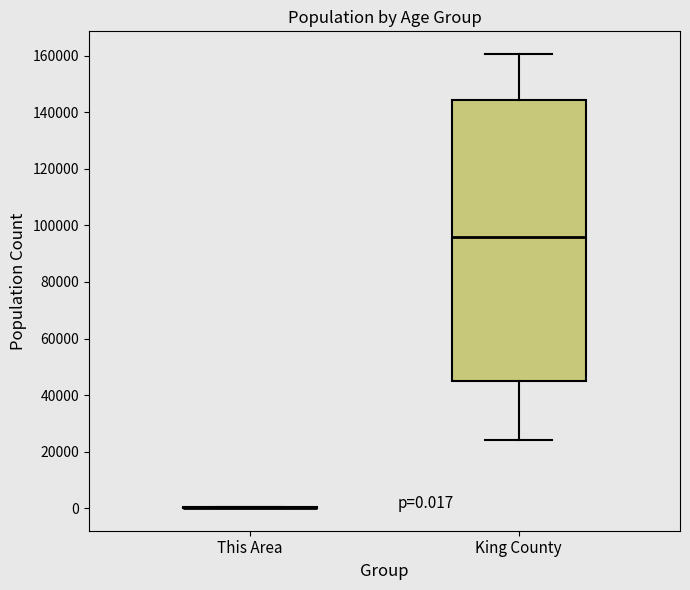

Comparing the boxes themselves (not the whiskers), which one is the tallest?

King County